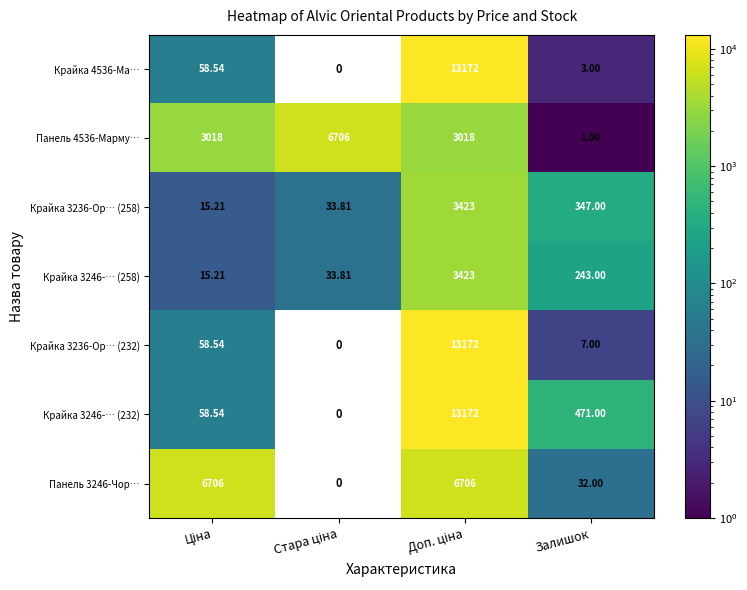

Between Ціна and Доп. ціна, which is larger?

Доп. ціна